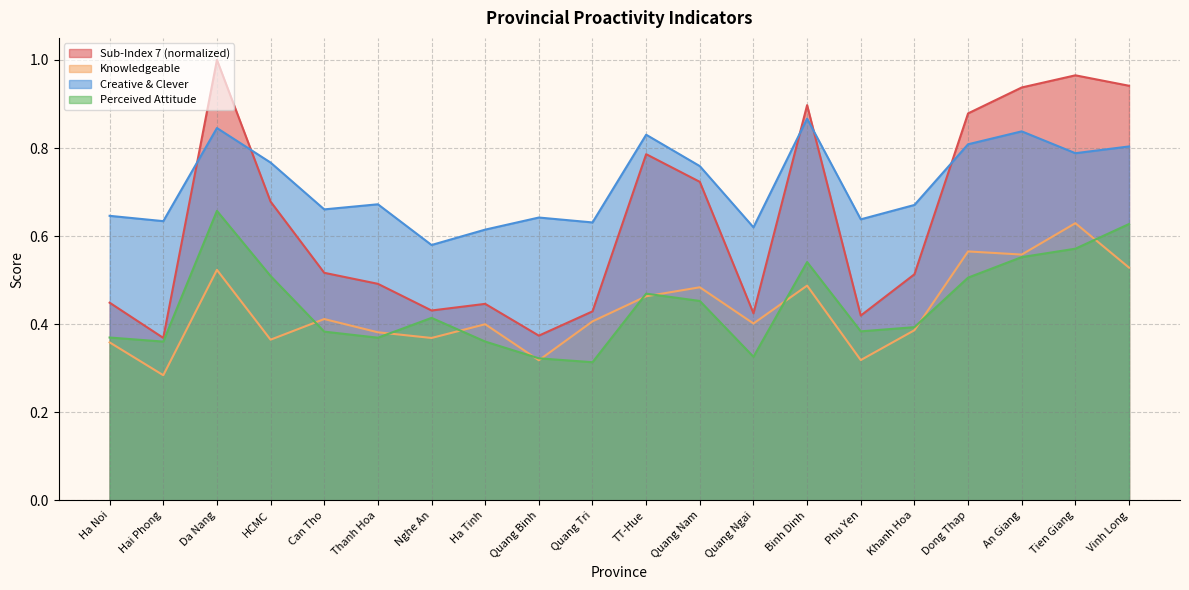

Reading right to left, extract all data points from this chart.

Sub-Index 7: 0.9	1.0	0.9	0.9	0.5	0.4	0.9	0.4	0.7	0.8	0.4	0.4	0.4	0.4	0.5	0.5	0.7	1.0	0.4	0.4
Knowledgeable: 0.5	0.6	0.6	0.6	0.4	0.3	0.5	0.4	0.5	0.5	0.4	0.3	0.4	0.4	0.4	0.4	0.4	0.5	0.3	0.4
Creative: 0.8	0.8	0.8	0.8	0.7	0.6	0.9	0.6	0.8	0.8	0.6	0.6	0.6	0.6	0.7	0.7	0.8	0.8	0.6	0.6
Perceived Attitude: 0.6	0.6	0.6	0.5	0.4	0.4	0.5	0.3	0.5	0.5	0.3	0.3	0.4	0.4	0.4	0.4	0.5	0.7	0.4	0.4